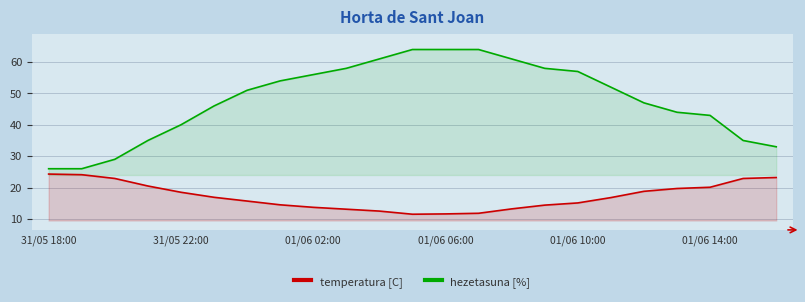

What is the maximum value shown in the chart?

64.0